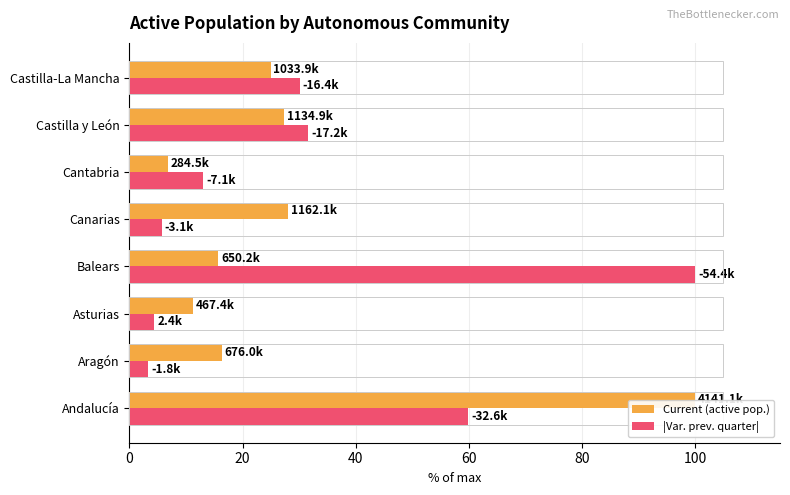

What is the difference between the maximum and minimum values in the Current (active pop.) series?

93.1